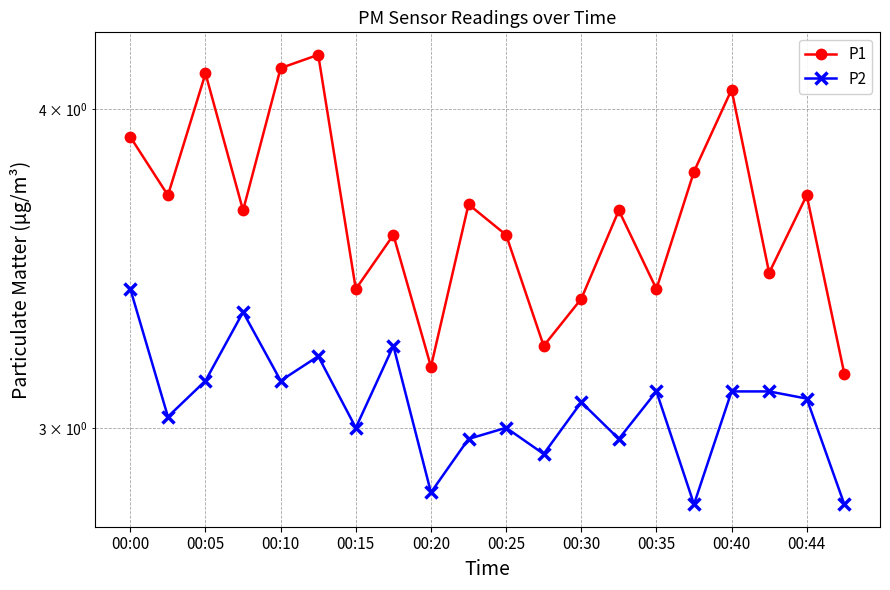

Between 00:10 and 00:15, which series saw the biggest shift?

P1